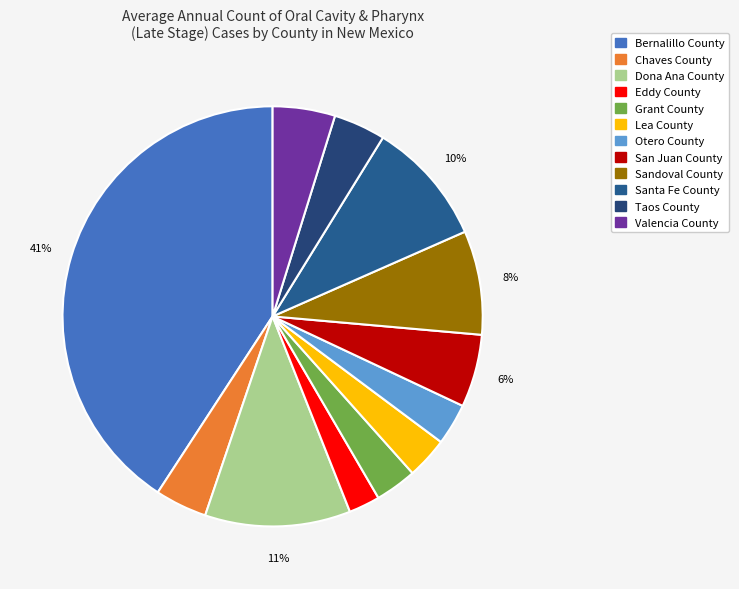

How many segments does this pie chart have?

12